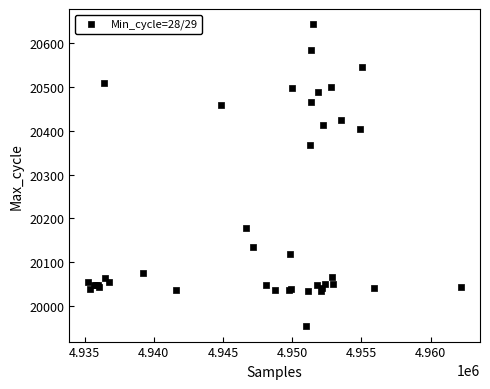

What Y value in the scatter plot is closest to 20298?

20367